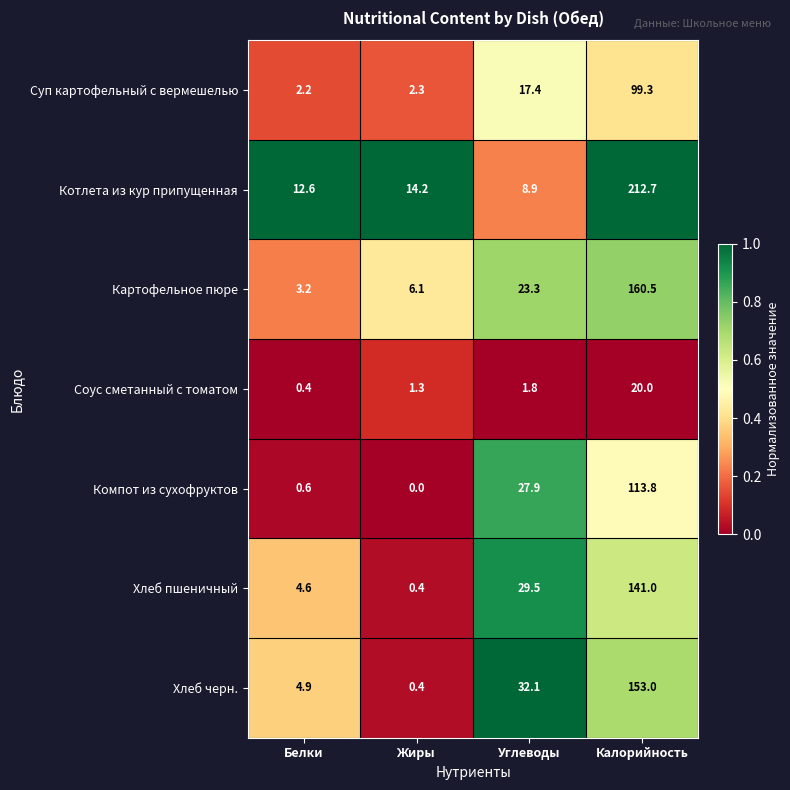

Between Углеводы and Калорийность, which series saw the biggest shift?

Котлета из кур припущенная